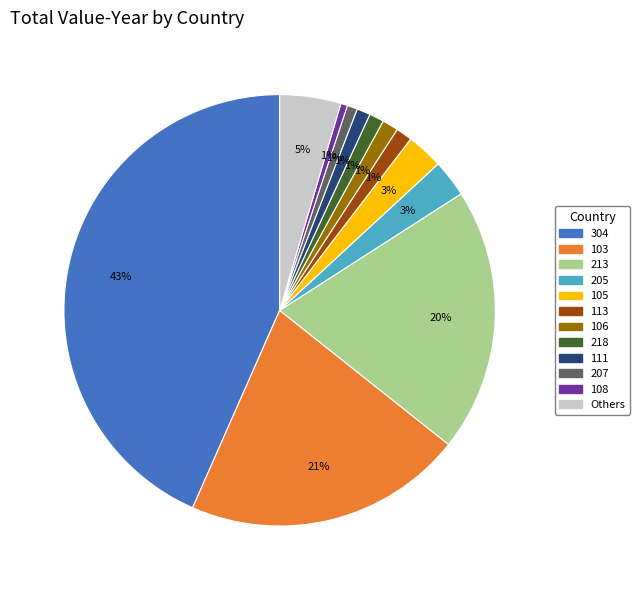

How many slices are in this pie chart?

12